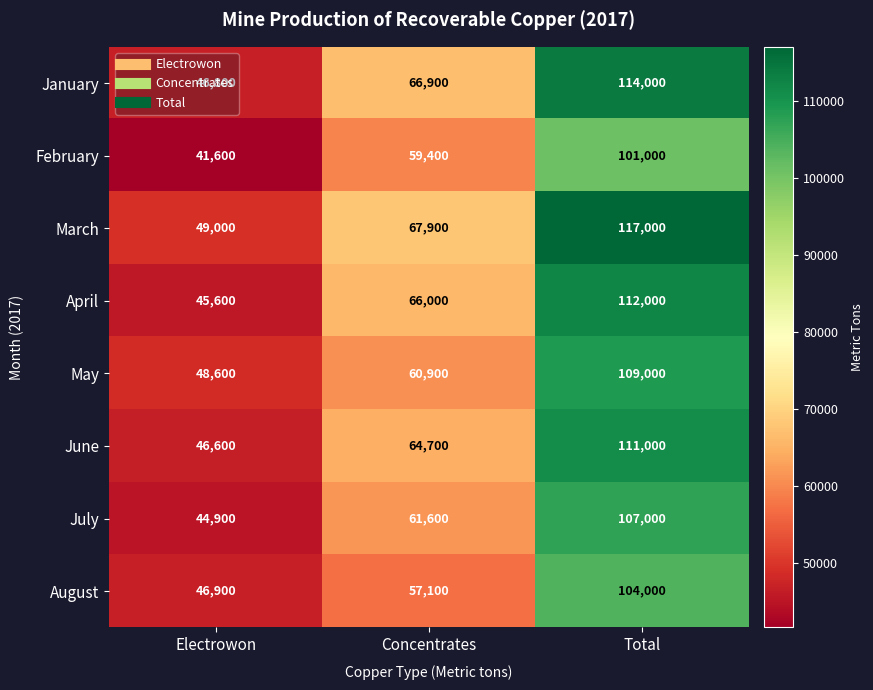

What is the difference between the maximum and minimum values in the January series?

67200